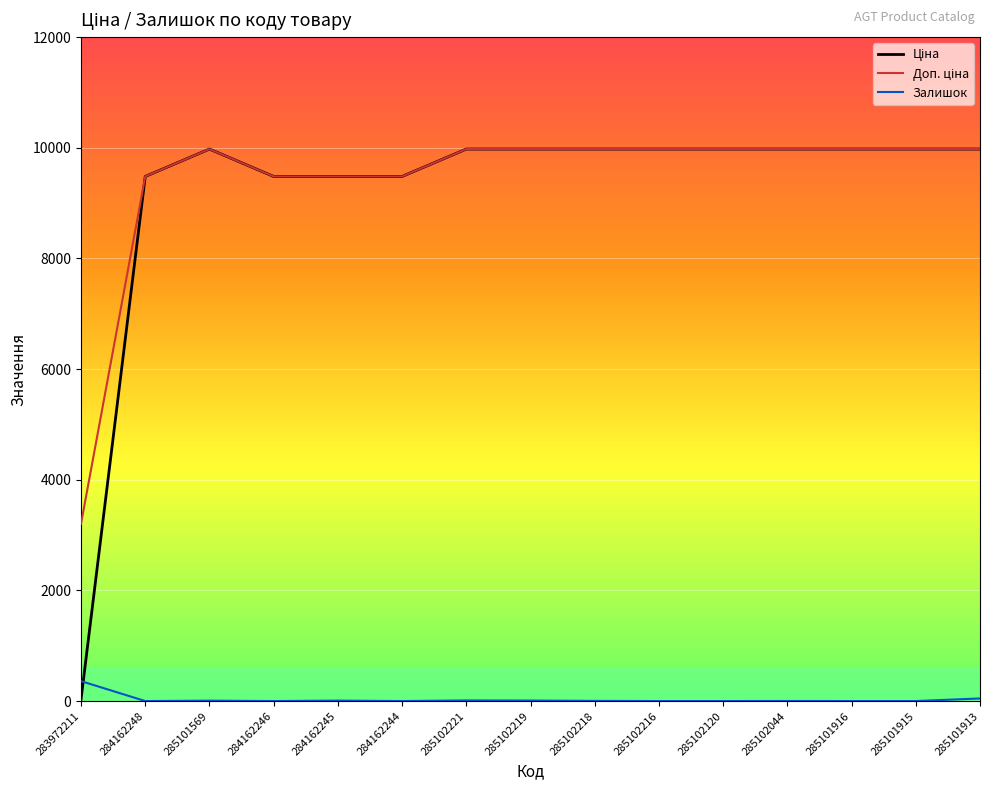

What is the difference between the highest and lowest values at 284162244?

9480.1